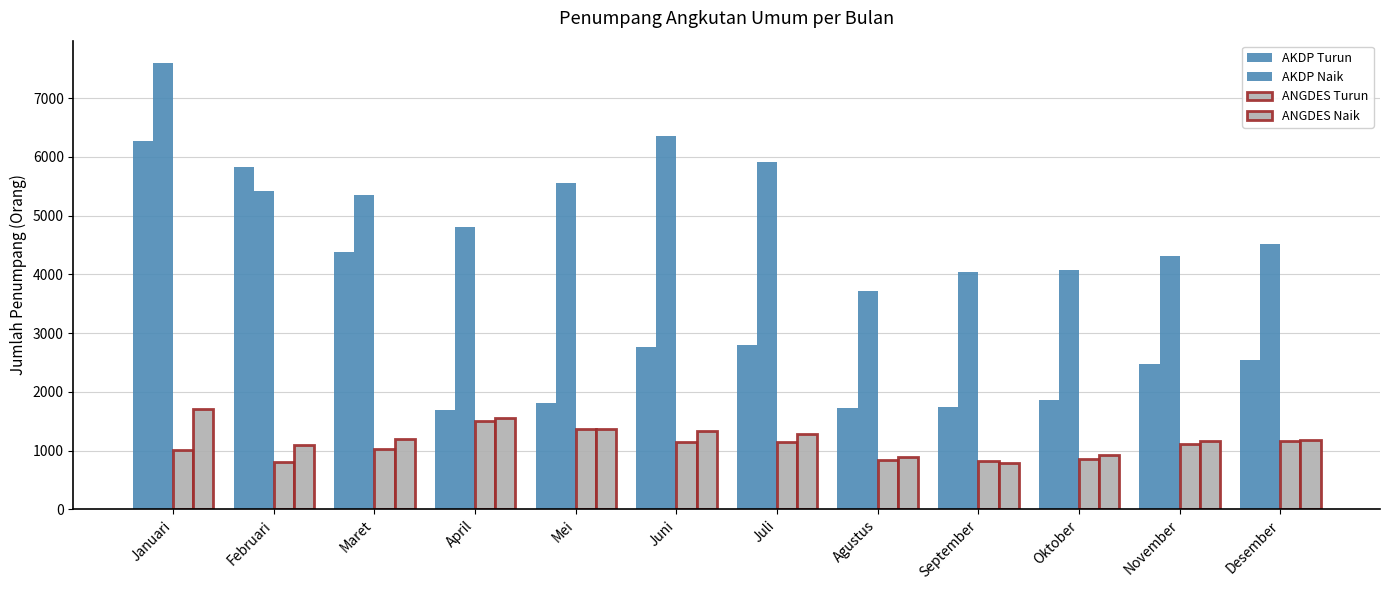

How many data points does each series have?

12